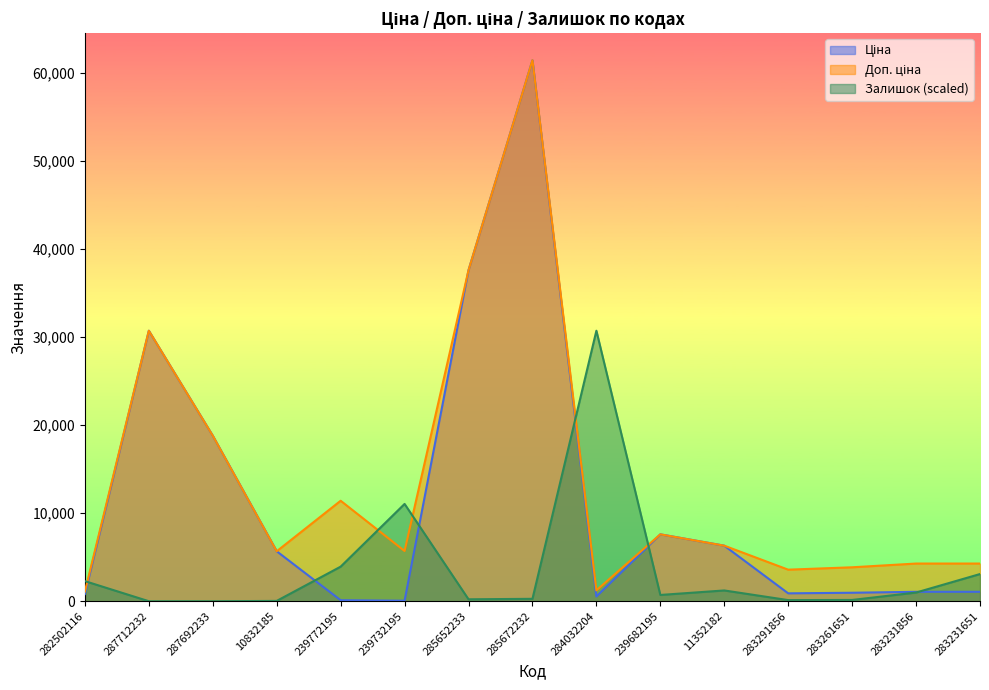

What are all the series names shown in the legend?

Ціна, Доп. ціна, Залишок